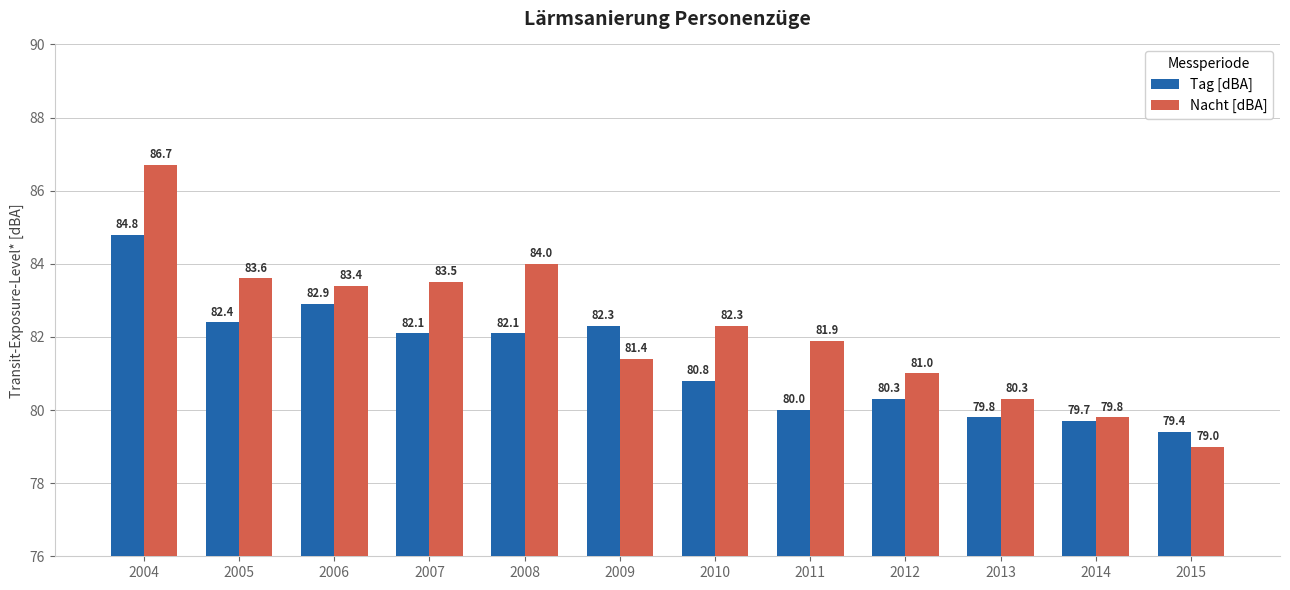

Rank the series by their average value, from highest to lowest.

Nacht [dBA], Tag [dBA]